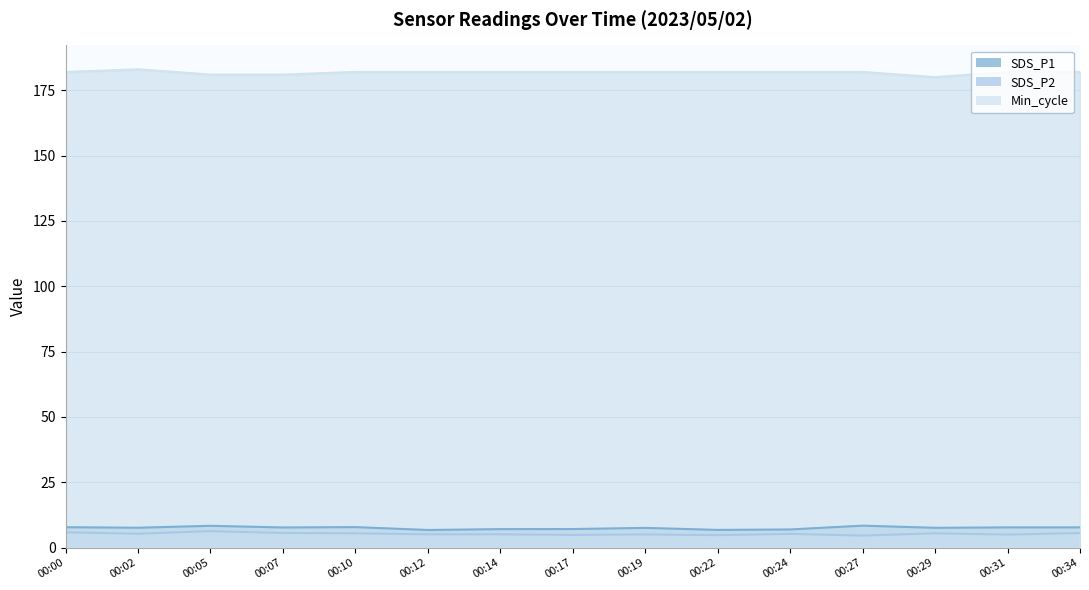

What is the sum of all SDS_P2 values?

79.6